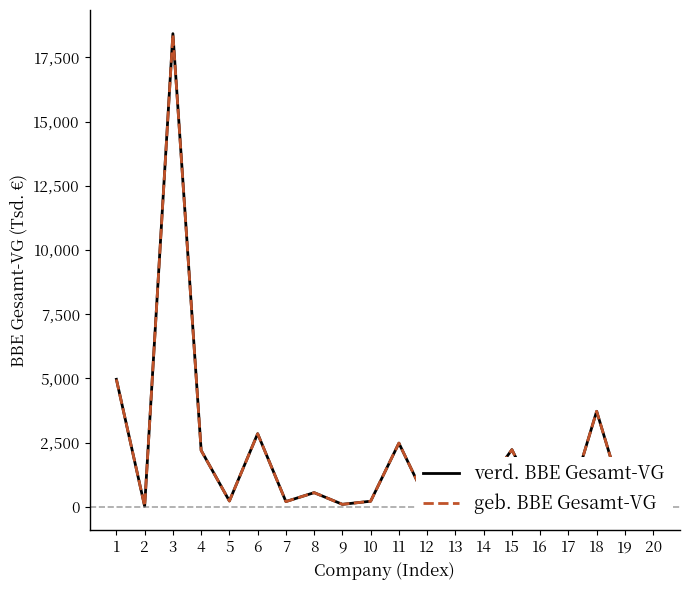

True or false: geb. BBE Gesamt-VG has more than 0 interior local peaks.

True